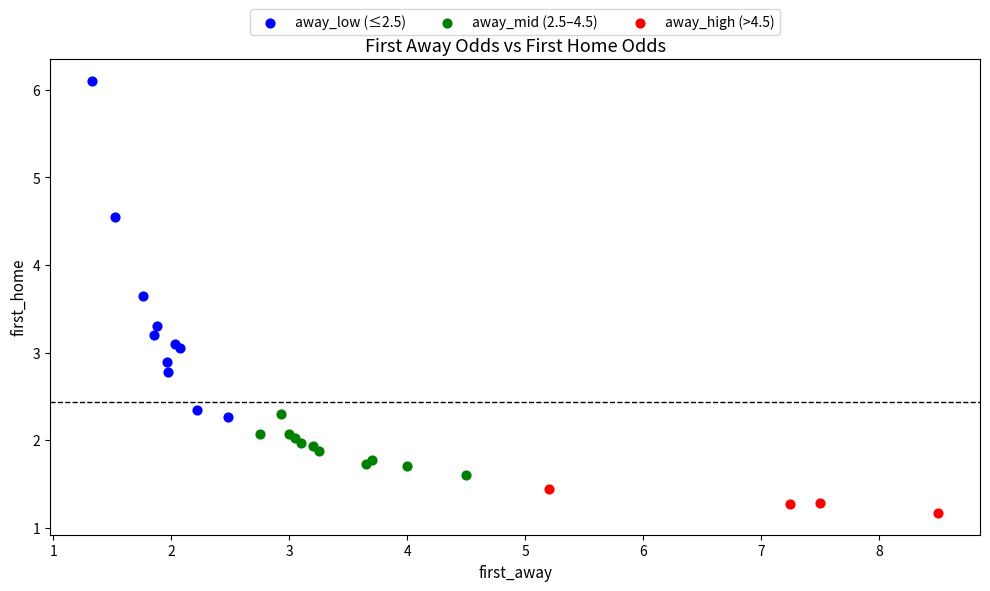

Which series contains the lowest Y value?

away_high (>4.5)